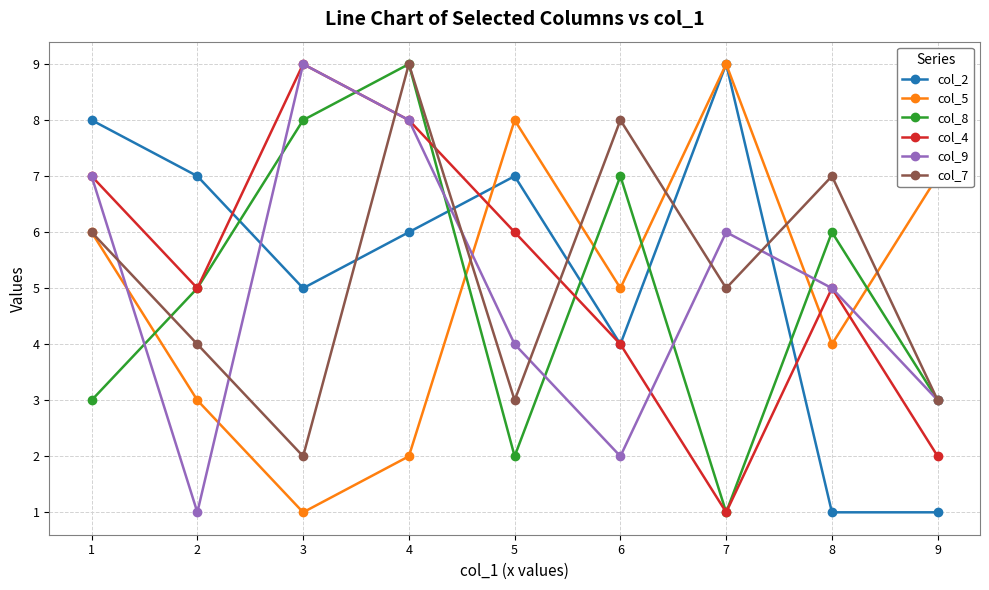

Is it true that col_8 equals 7 at 1?

False